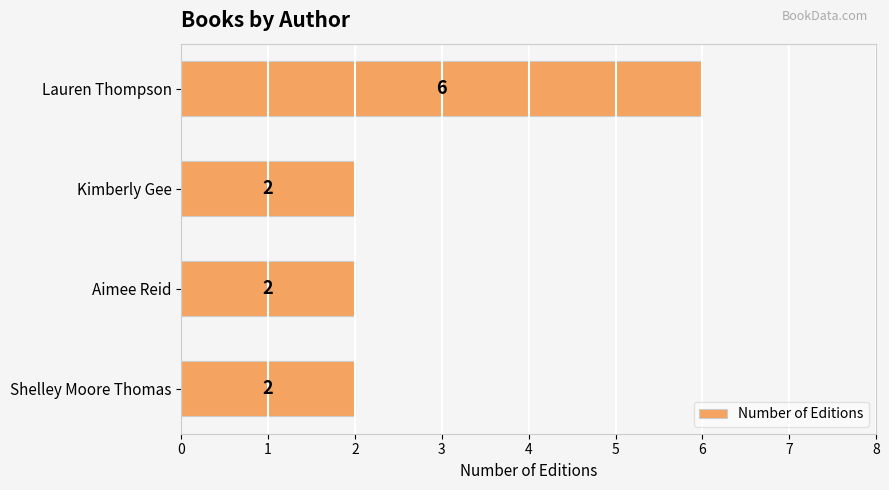

How many distinct data groups are displayed?

1